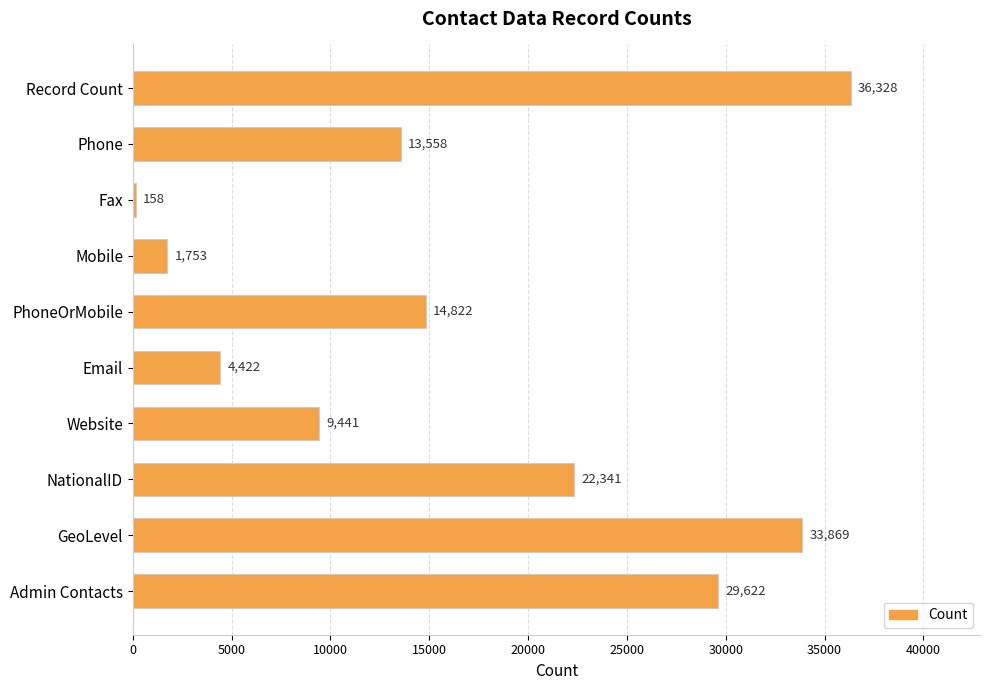

Which label corresponds to the smallest value in the chart?

Fax